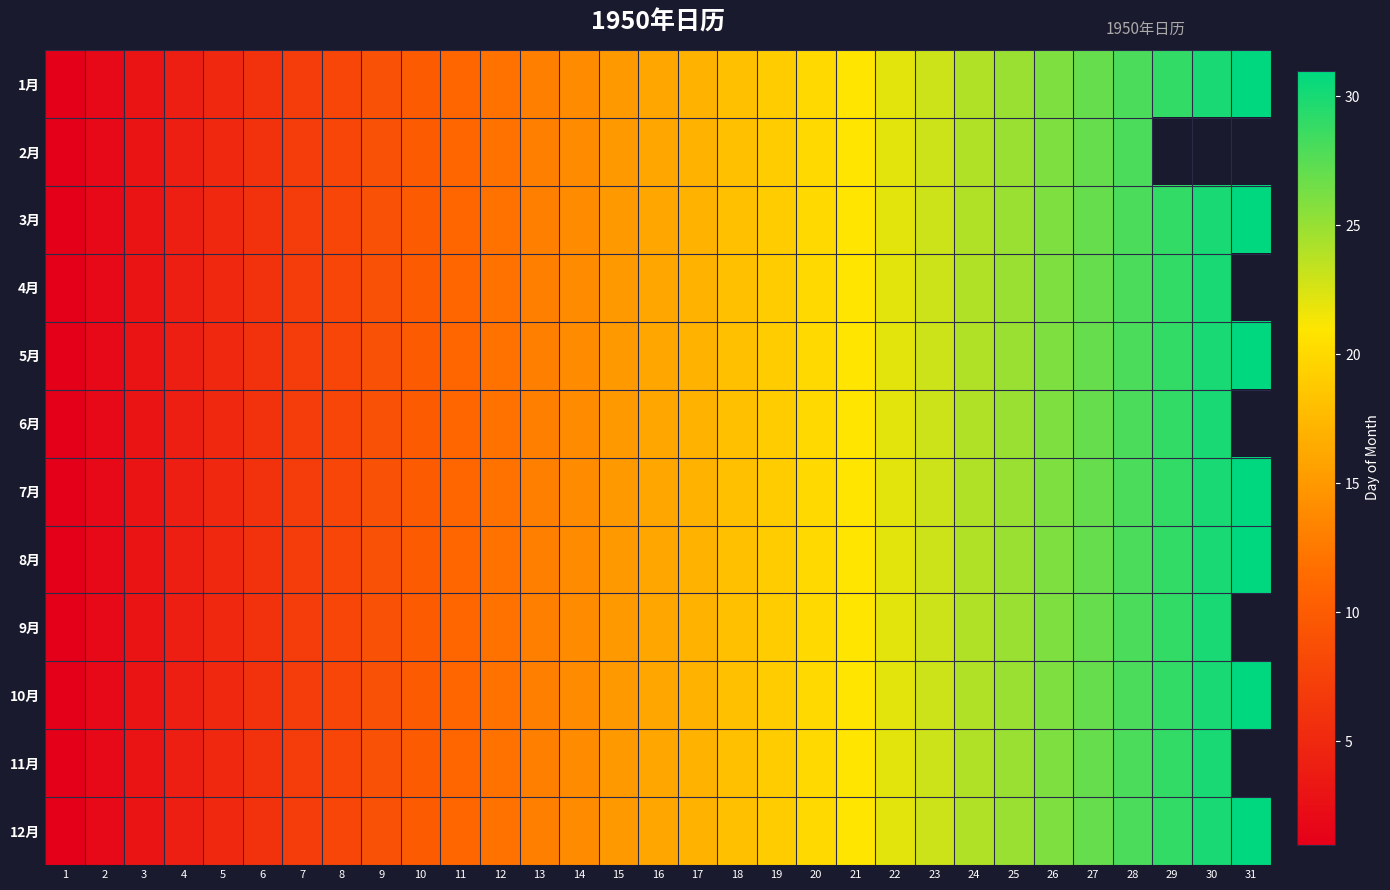

At which label does 12月 reach its minimum?

1